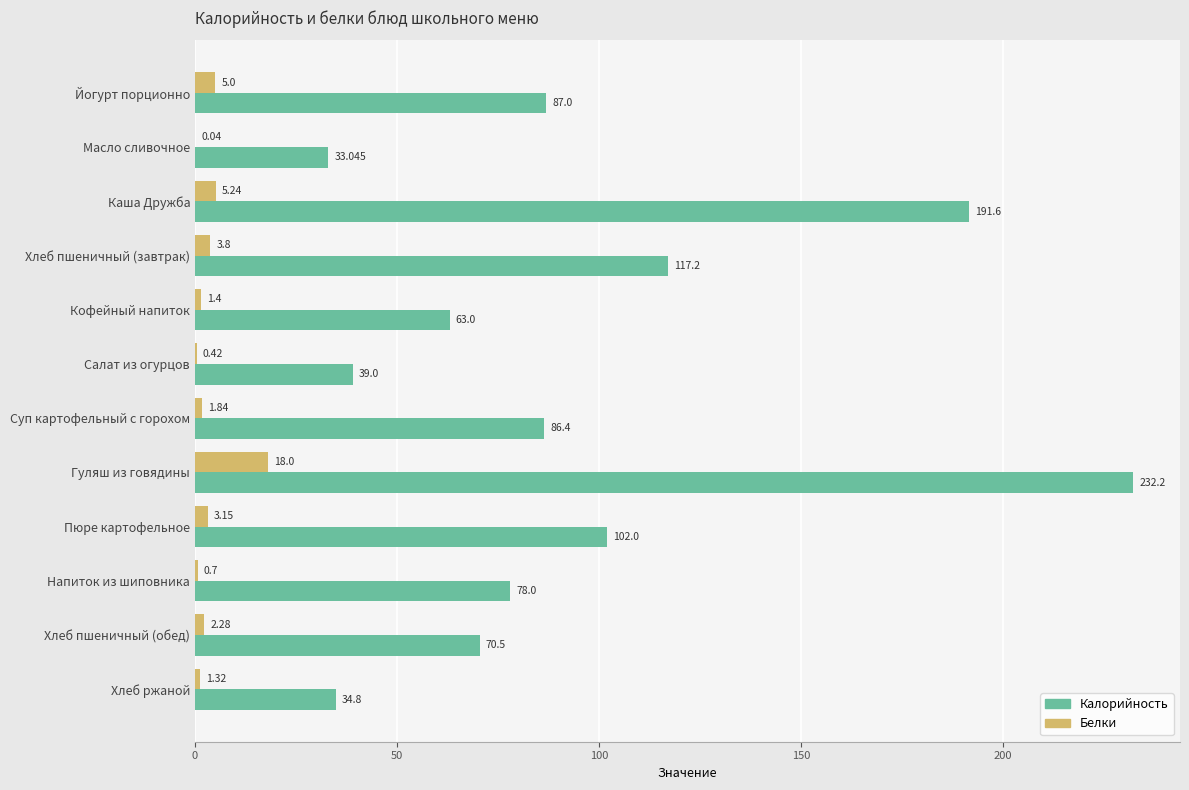

How many series are shown in this chart?

2